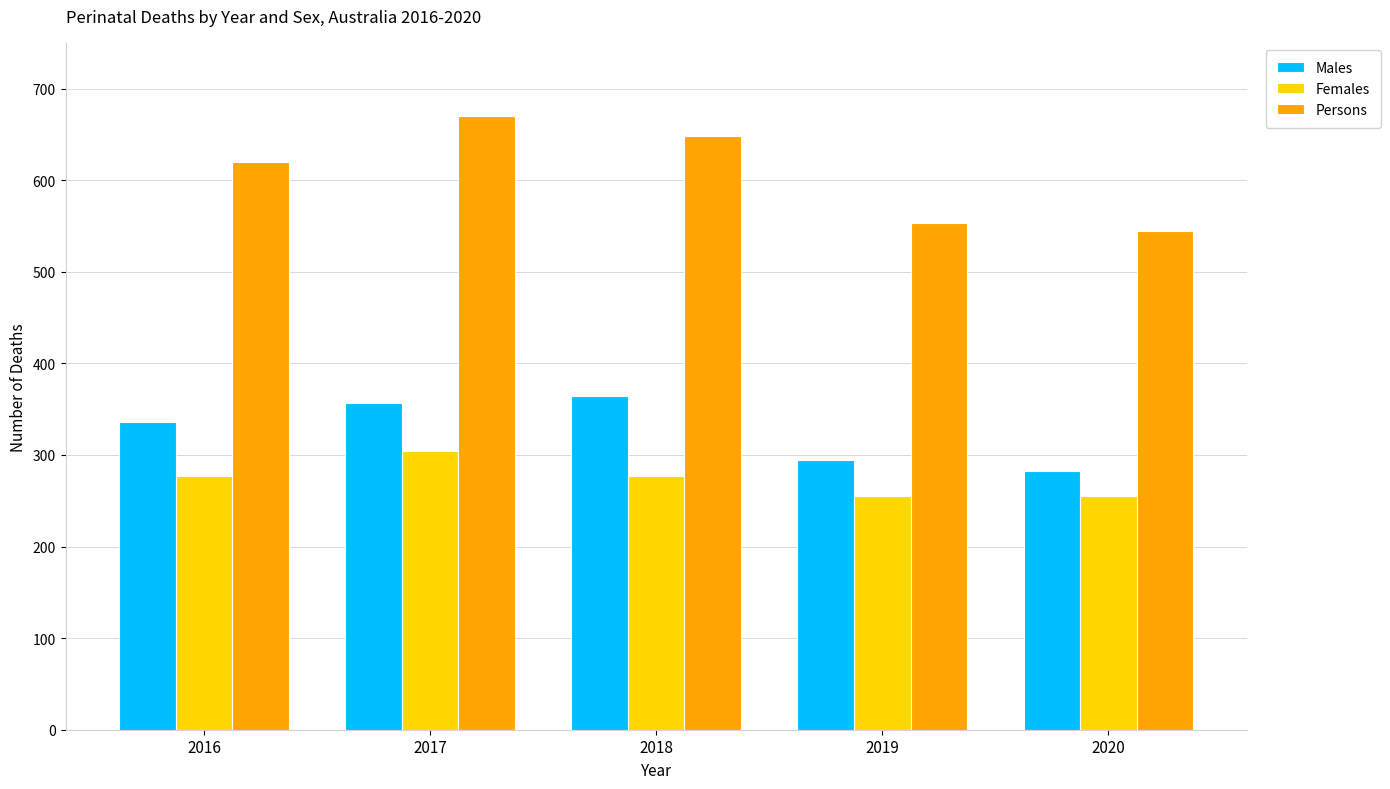

How many values in the Females series are below 277?

2